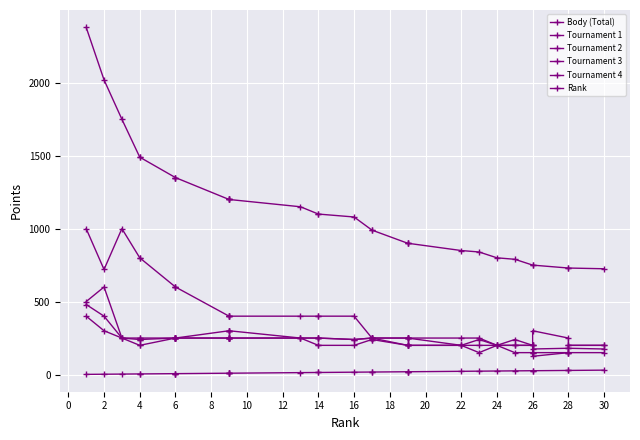

How many data points in Tournament 1 are less than 400?

14